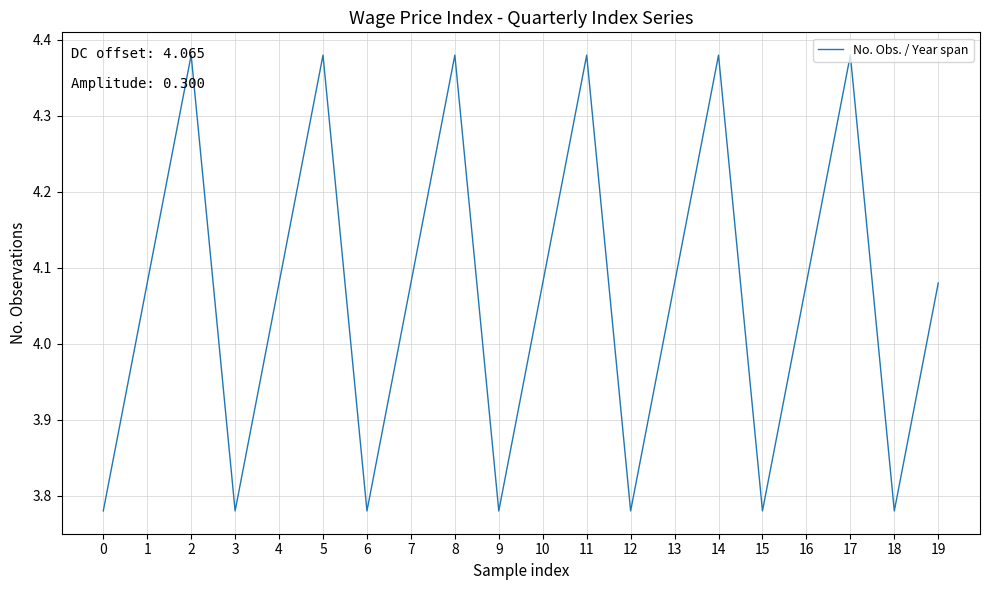

What is the change in value from 2 to 12?

-0.6